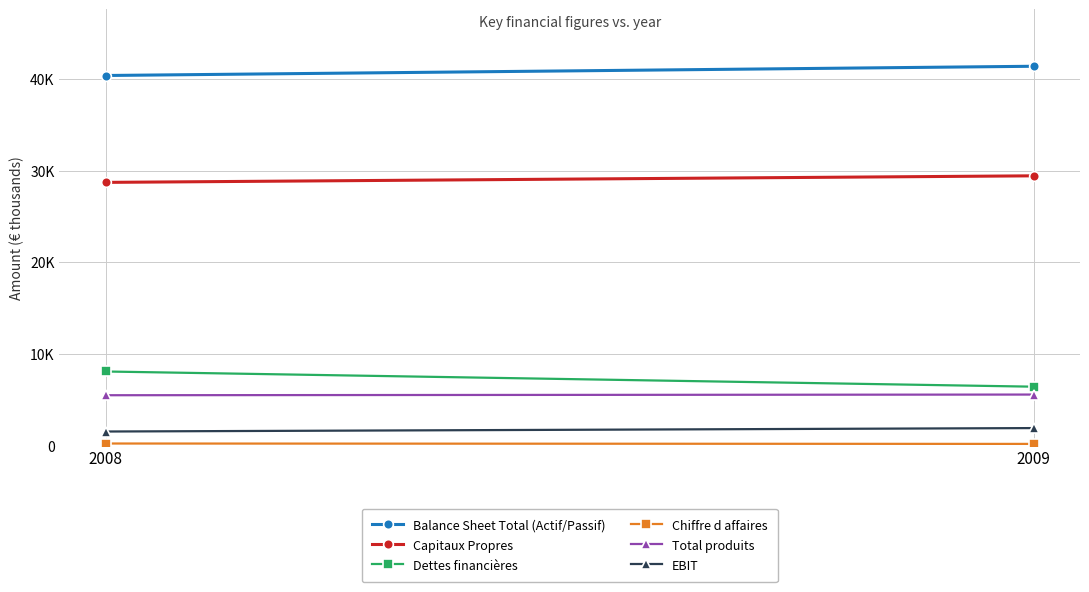

True or false: Capitaux Propres has a value of 45728 at 2009.

False